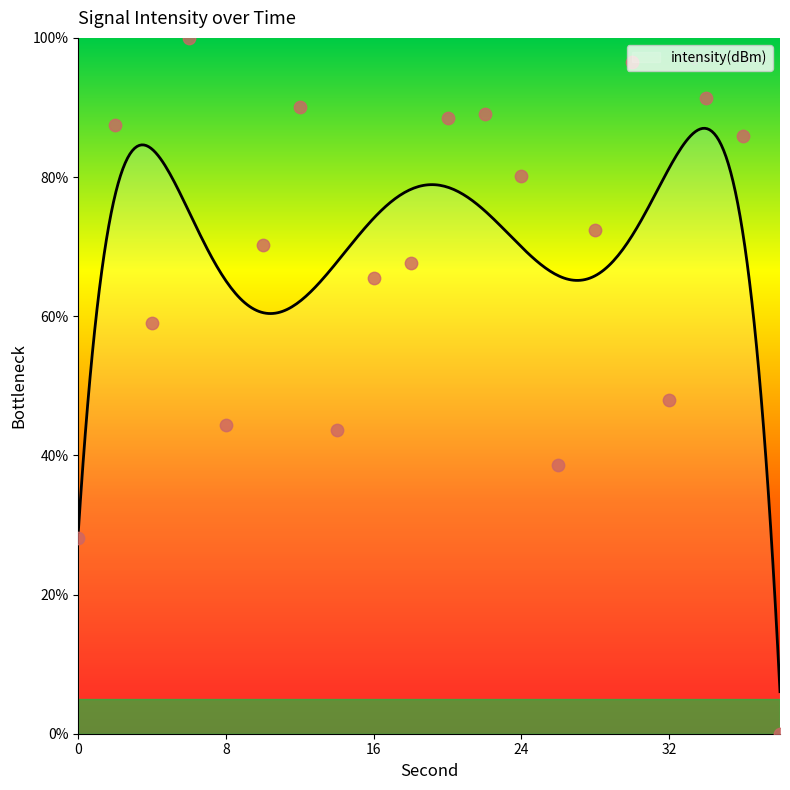

Approximately how many times larger is the value at 22 compared to 28?

1.2